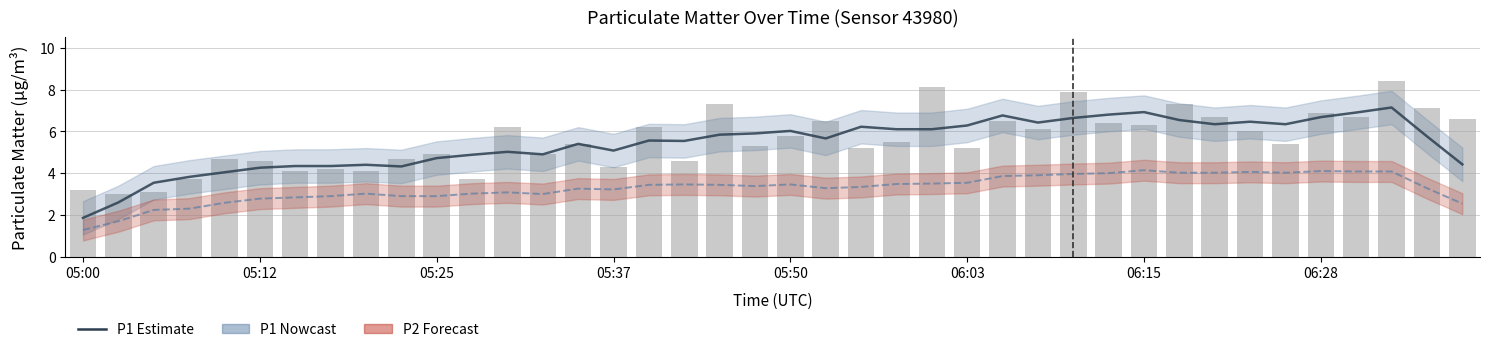

Is it true that P1 (PM10) equals 6.3 at 06:03?

True